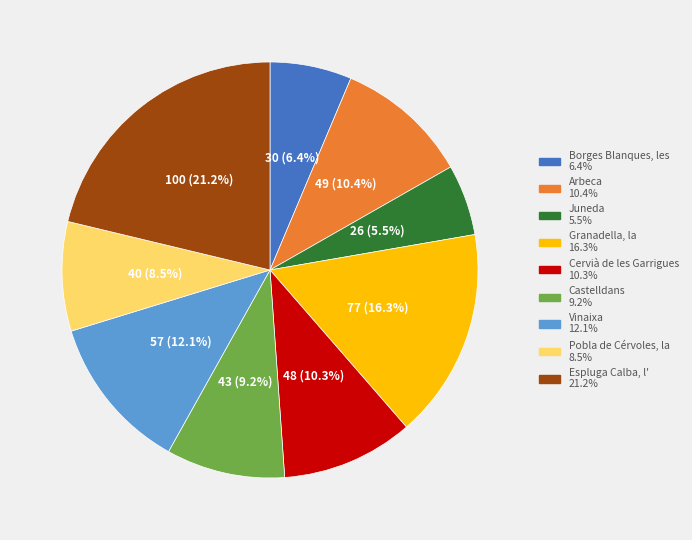

Is there any slice that represents more than half of the pie?

No